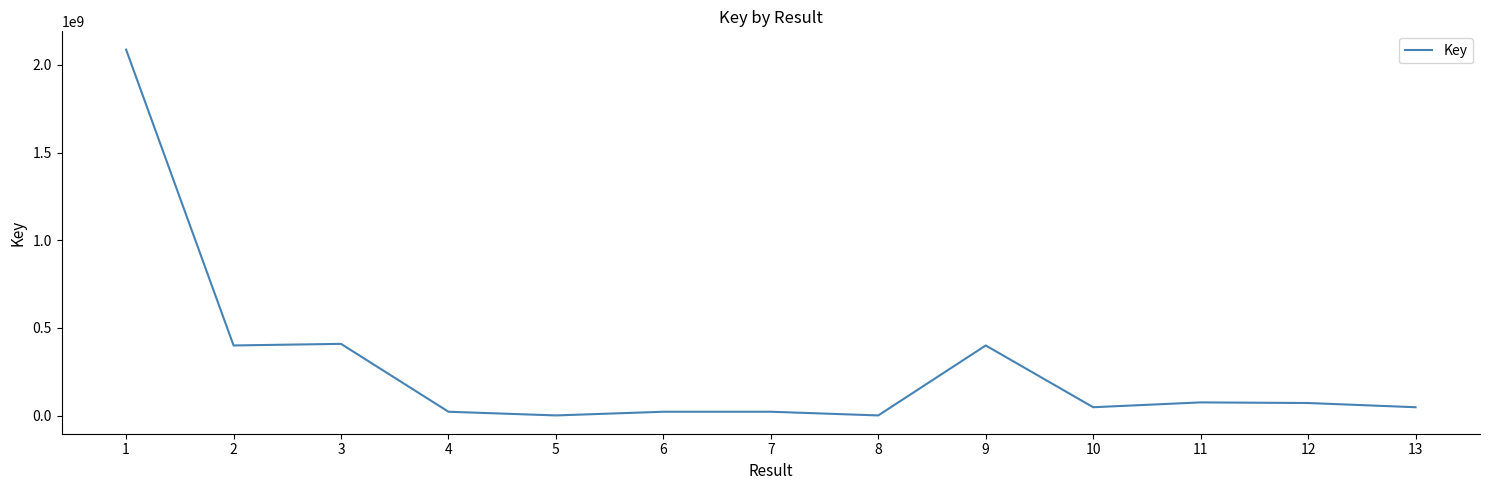

What is the maximum value shown in the chart?

2086679219